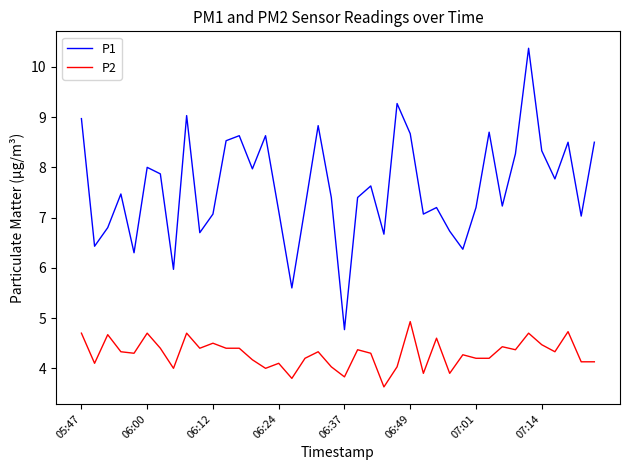

What is the difference between the second highest and minimum values in the P1 series?

4.5